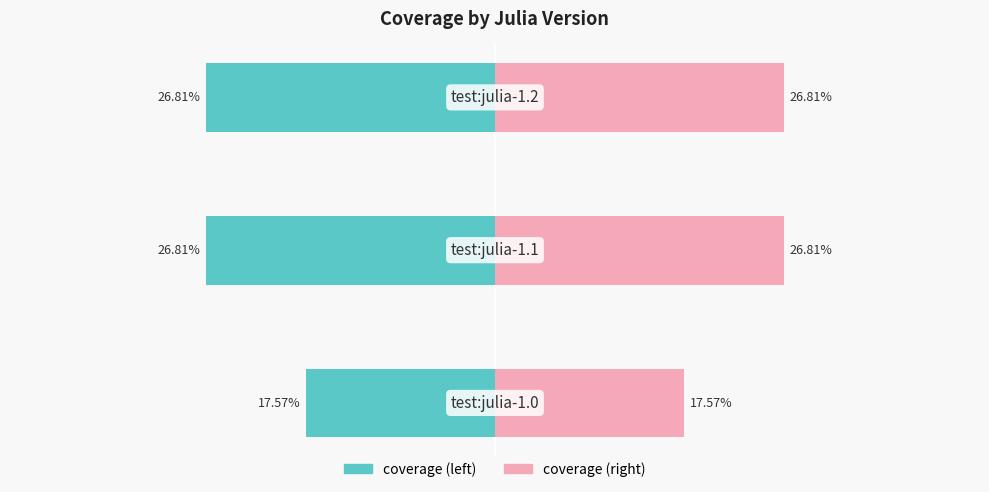

What is the sum of all coverage (right) values?

71.2